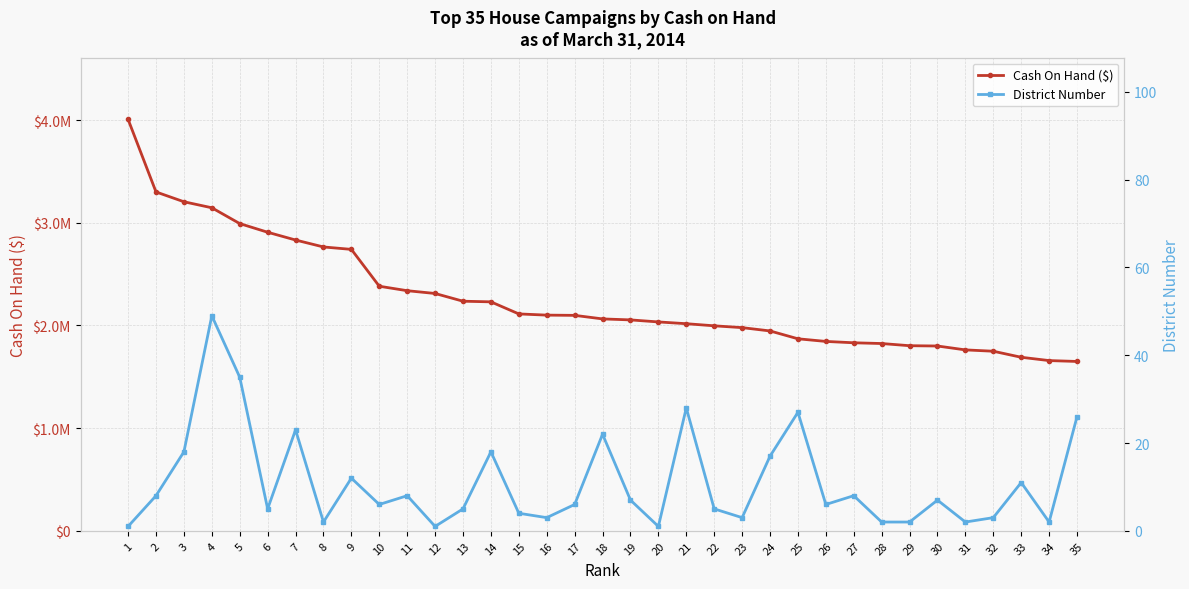

Rank the series by their average value, from lowest to highest.

District Number, Cash On Hand ($)